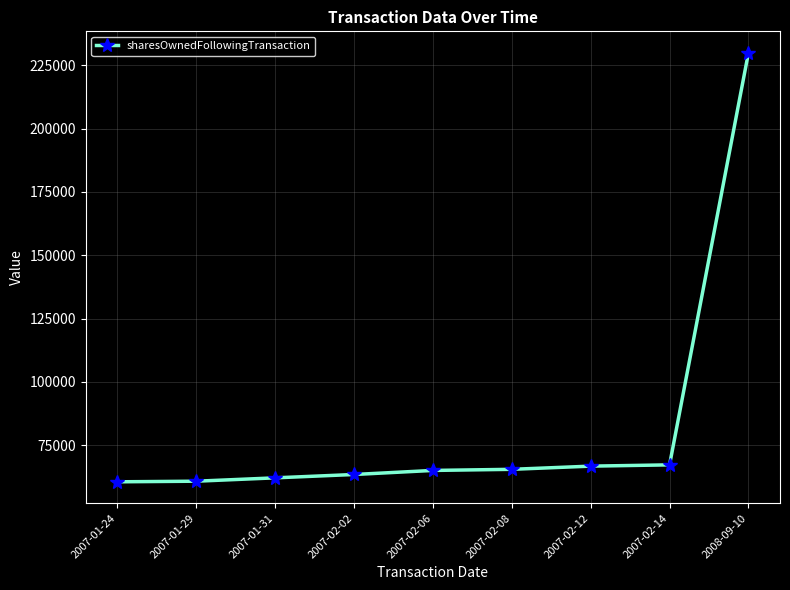

At which category does the chart reach its peak across all series?

2008-09-10